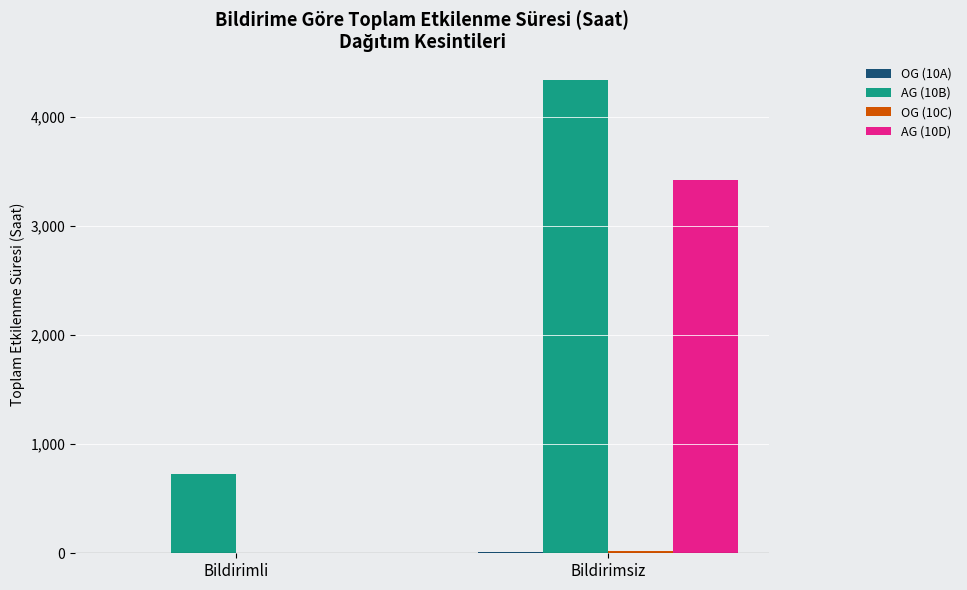

Is the value of AG (10B) at Bildirimli greater than the value of AG (10D) at Bildirimsiz?

No